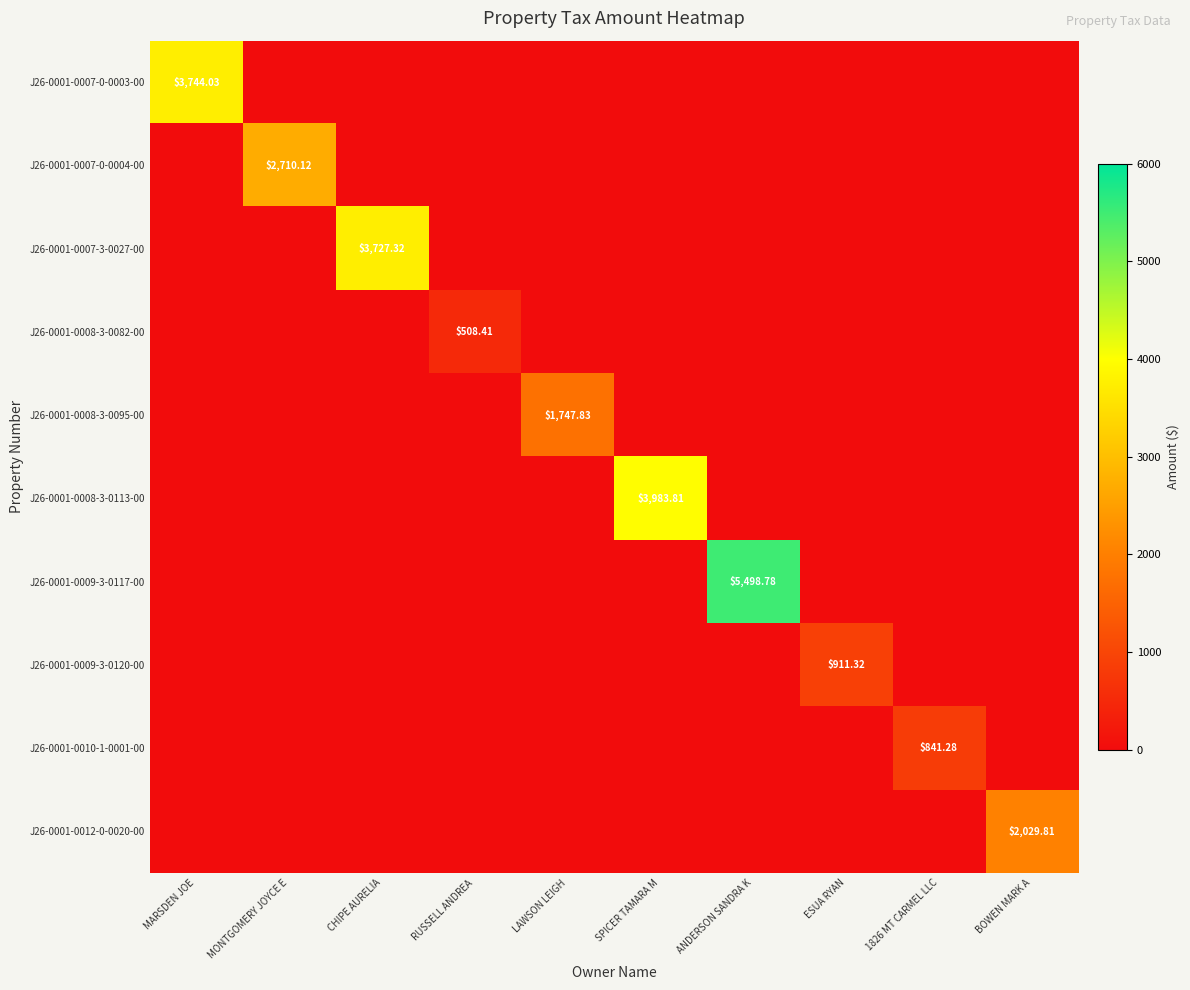

True or false: J26-0001-0007-0-0004-00 has a value of 0.0 at 1826 MT CARMEL LLC.

True